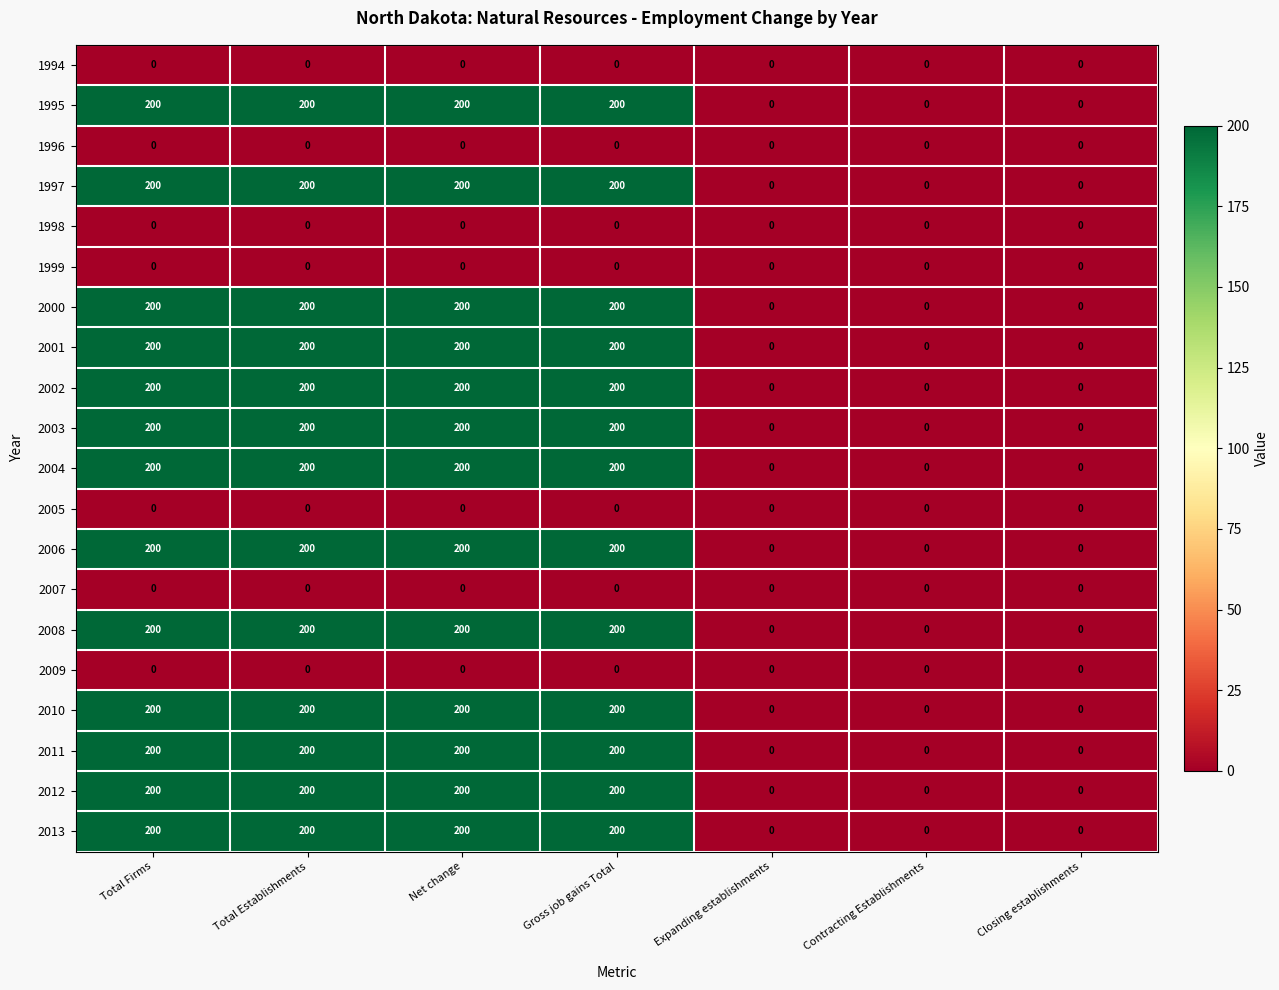

What is the total value across all series at Total Establishments?

2600